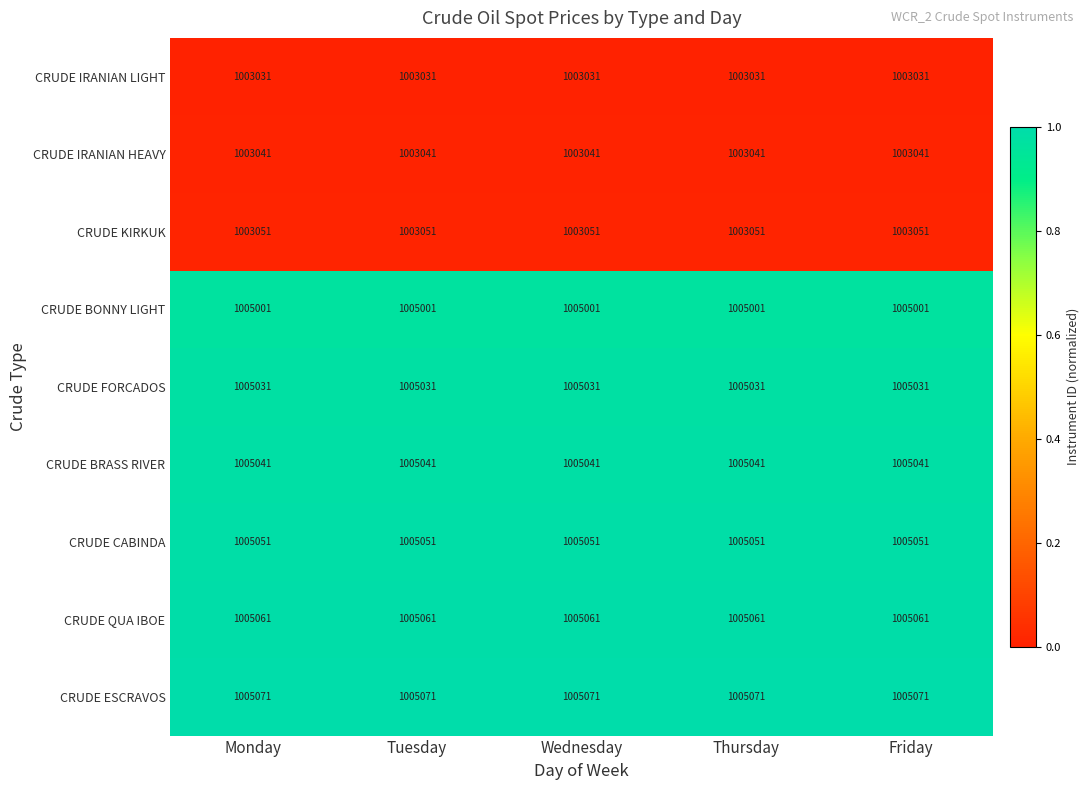

What value does the CRUDE ESCRAVOS series have at Monday?

1005071